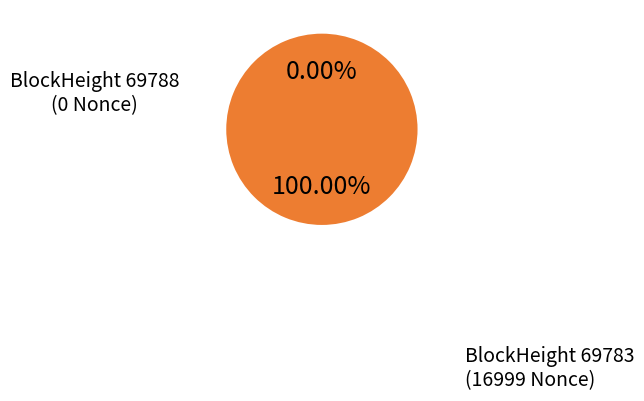

Count the number of slices in the pie.

2